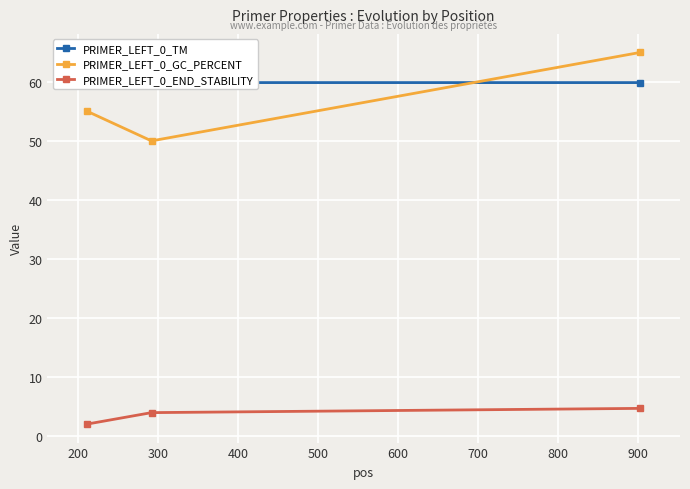

Reading left to right, list all the values displayed in this chart.

PRIMER_LEFT_0_TM: 60.0	59.9	59.9
PRIMER_LEFT_0_GC_PERCENT: 55.0	50.0	65.0
PRIMER_LEFT_0_END_STABILITY: 2.0	3.9	4.6